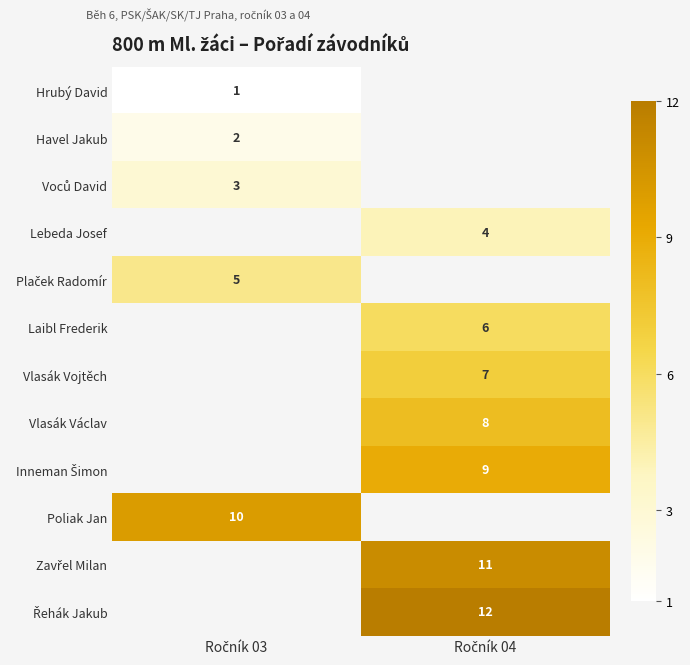

Which label corresponds to the smallest value in the chart?

Ročník 03